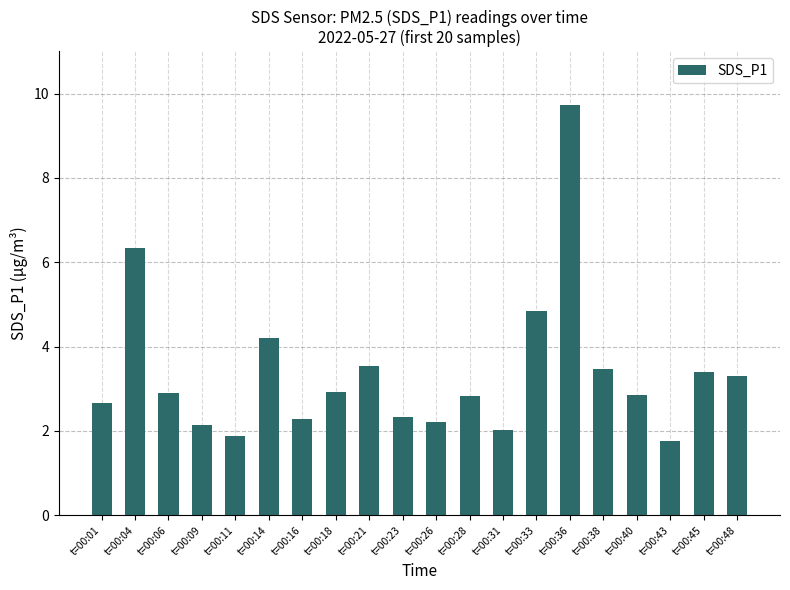

True or false: the data shows 2.7 at t=00:01.

True